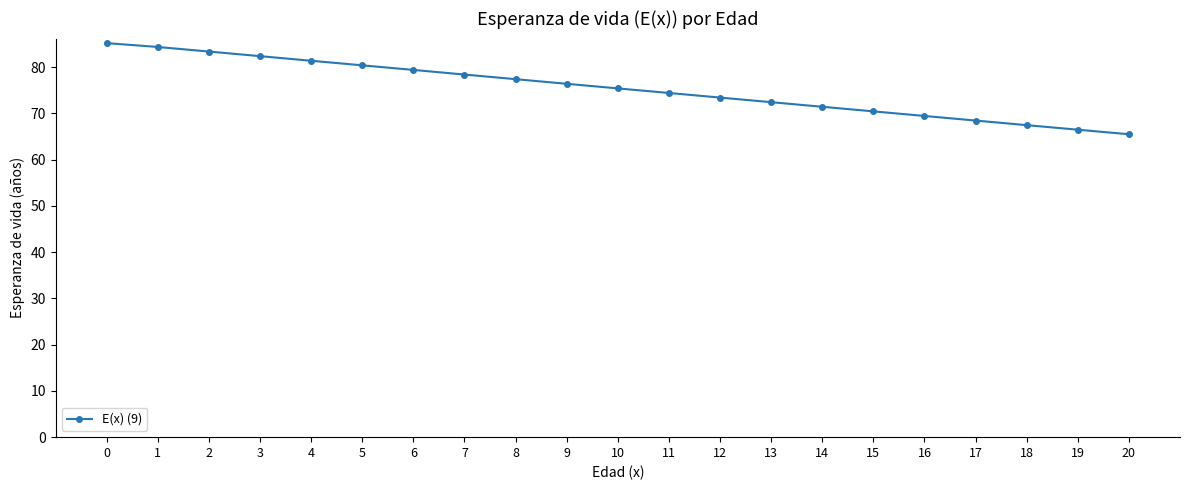

What is the ratio of the value at 0 to the value at 10?

1.1